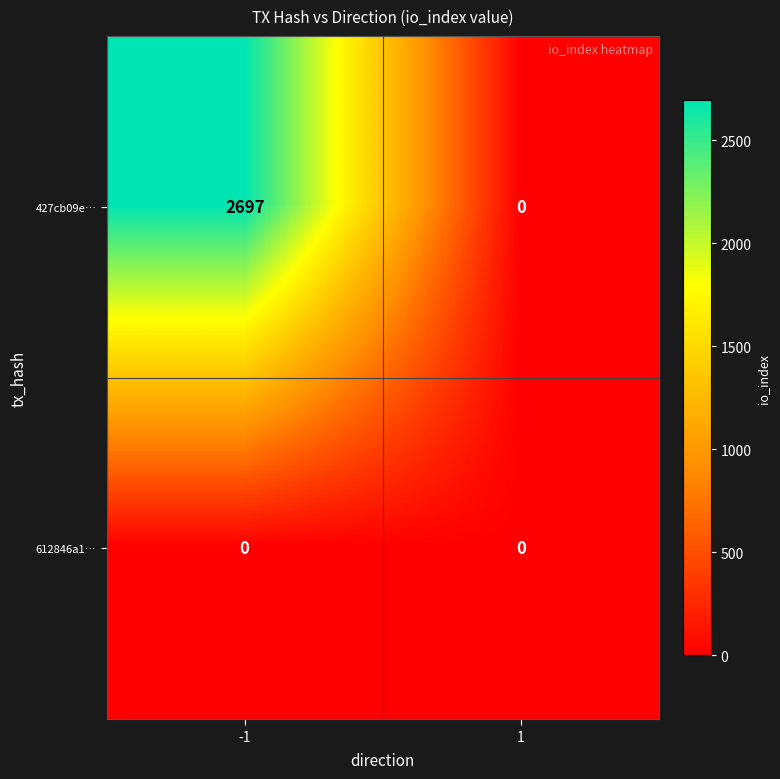

What is the difference between the maximum and minimum values in the 427cb09e… series?

2697